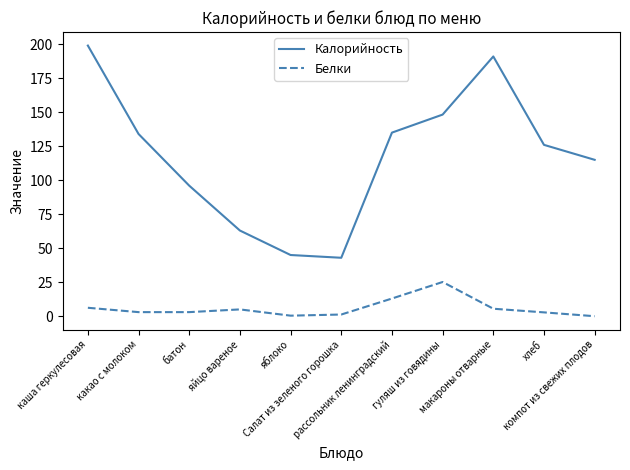

What is the difference between the maximum and minimum values in the Калорийность series?

156.0